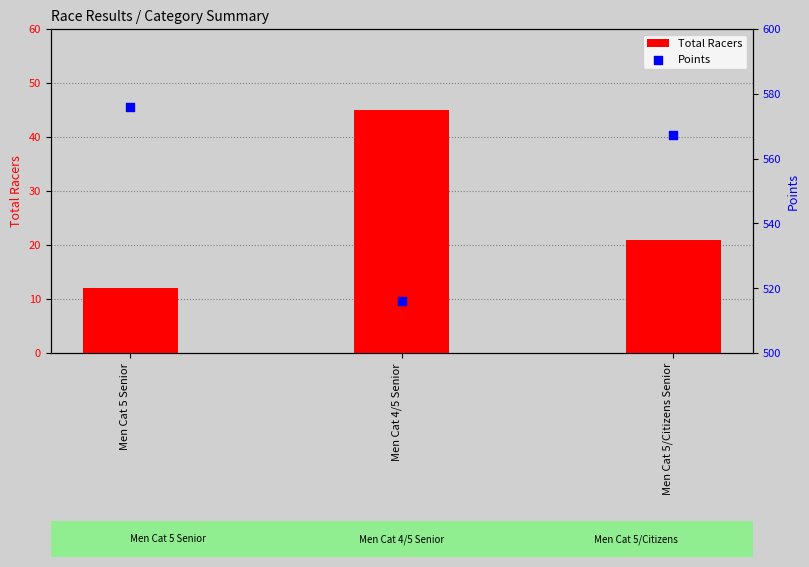

Which series has the largest total across all categories?

Points